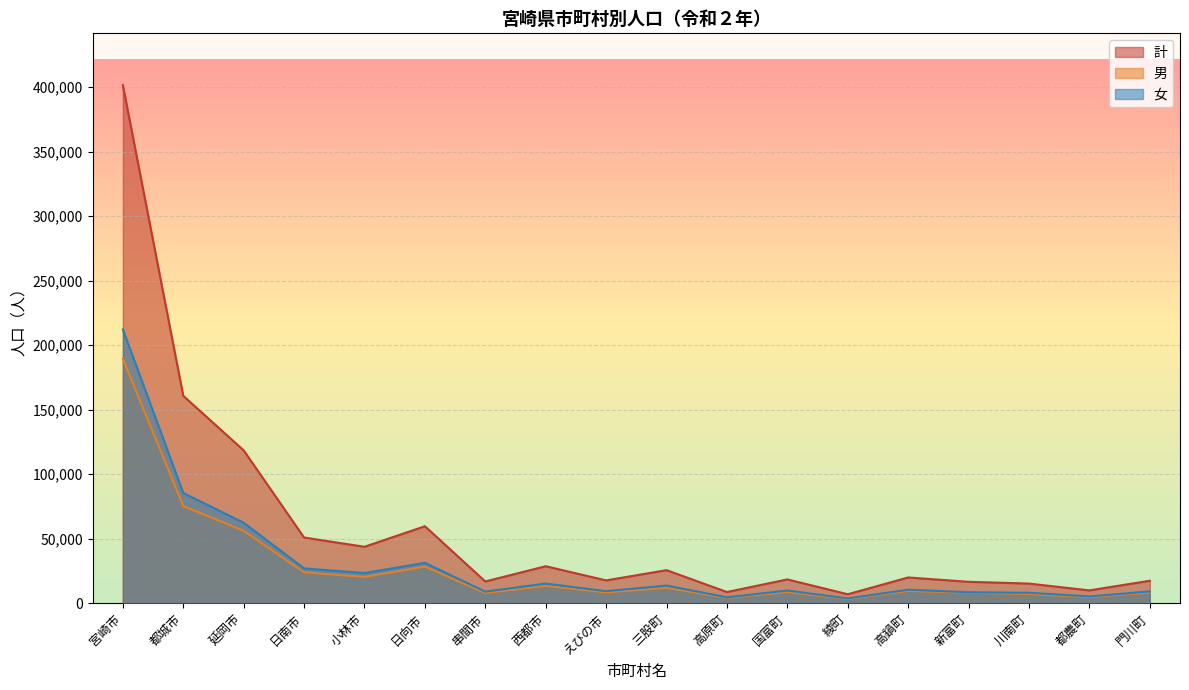

At which category is the sum across all series the highest?

宮崎市